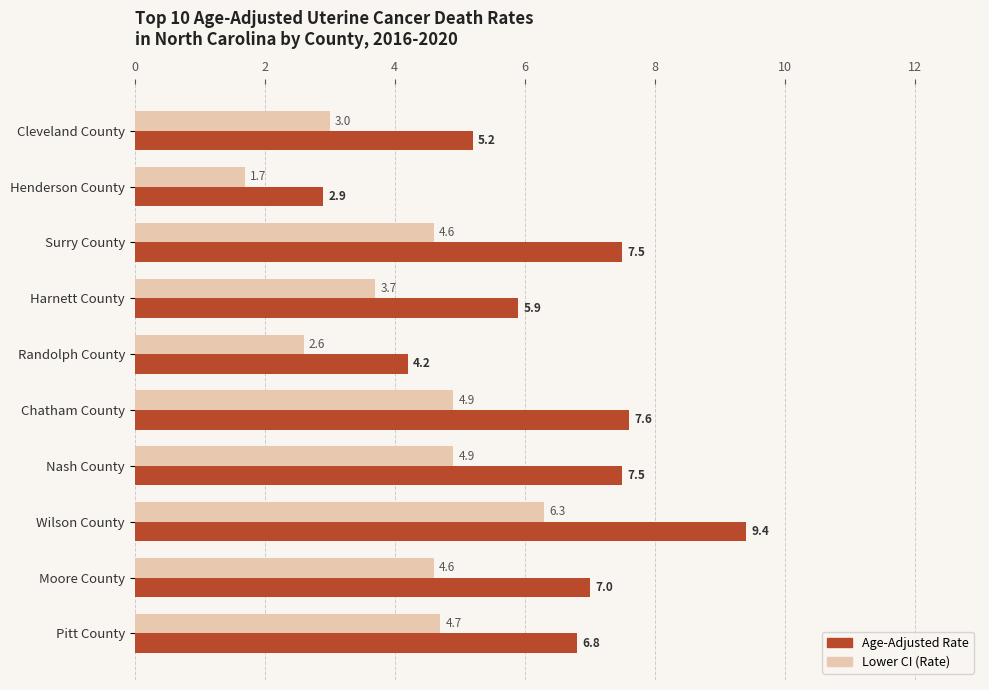

What is the greatest value displayed?

9.4